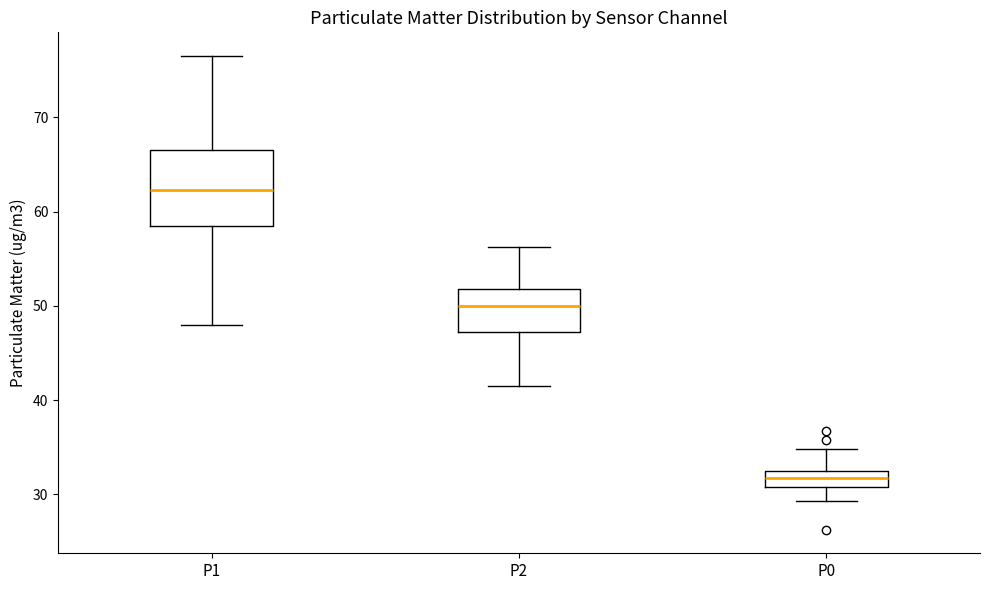

Which box is the tallest, from its lower edge to its upper edge?

P1